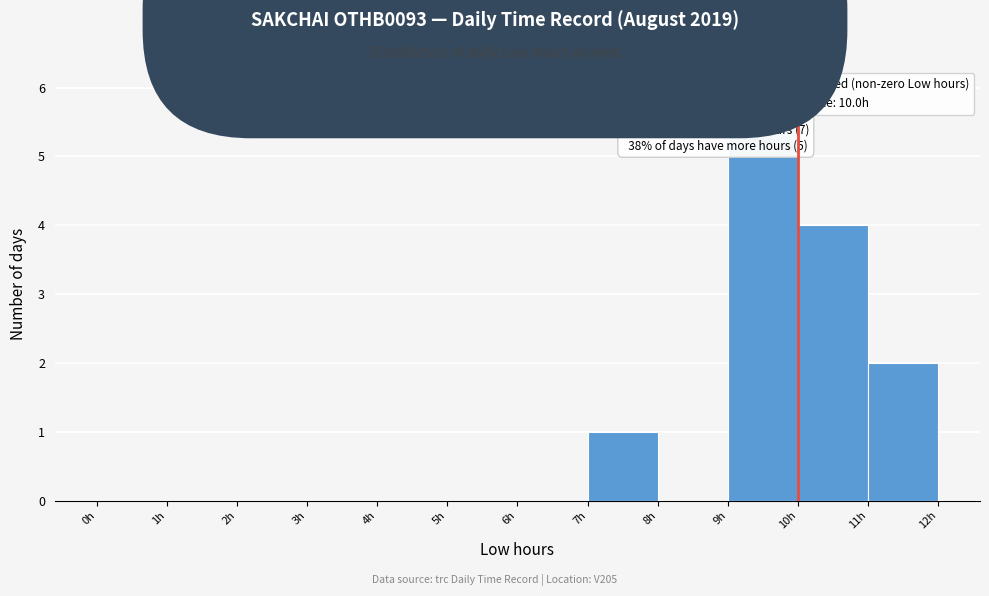

Over which range of the x-axis is the bar tallest?

9 to 10